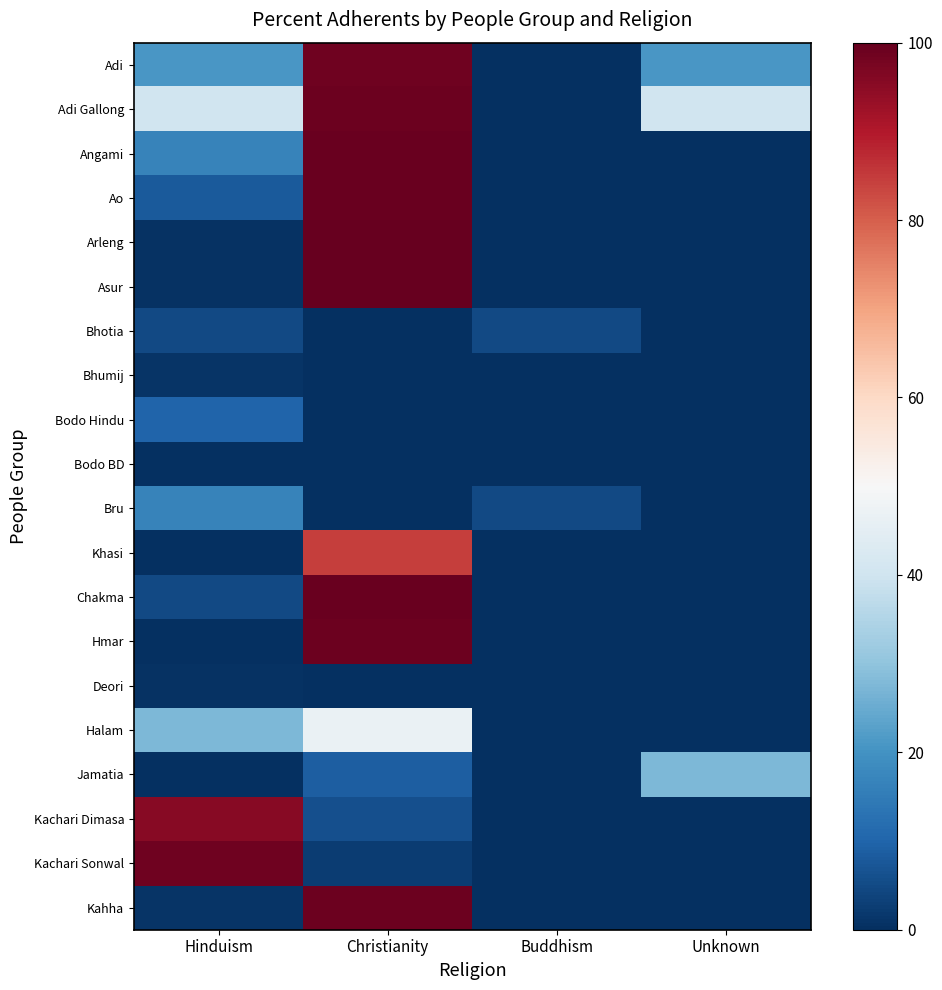

Reading left to right, extract all data points from this chart.

Adi: Hinduism=21.0	Christianity=98.6	Buddhism=0.0	Unknown=21.0
Adi Gallong: Hinduism=40.1	Christianity=99.1	Buddhism=0.0	Unknown=40.1
Angami: Hinduism=16.8	Christianity=99.3	Buddhism=0.0	Unknown=0.0
Ao: Hinduism=8.0	Christianity=99.3	Buddhism=0.0	Unknown=0.0
Arleng: Hinduism=0.7	Christianity=100.0	Buddhism=0.0	Unknown=0.0
Asur: Hinduism=0.8	Christianity=100.0	Buddhism=0.0	Unknown=0.0
Bhotia: Hinduism=4.9	Christianity=0.0	Buddhism=4.9	Unknown=0.0
Bhumij: Hinduism=1.0	Christianity=0.0	Buddhism=0.0	Unknown=0.0
Bodo Hindu: Hinduism=9.9	Christianity=0.0	Buddhism=0.0	Unknown=0.0
Bodo BD: Hinduism=0.0	Christianity=0.0	Buddhism=0.0	Unknown=0.0
Bru: Hinduism=16.7	Christianity=0.0	Buddhism=4.9	Unknown=0.0
Khasi: Hinduism=0.0	Christianity=84.4	Buddhism=0.0	Unknown=0.0
Chakma: Hinduism=4.9	Christianity=99.3	Buddhism=0.0	Unknown=0.0
Hmar: Hinduism=0.0	Christianity=98.9	Buddhism=0.0	Unknown=0.0
Deori: Hinduism=0.5	Christianity=0.0	Buddhism=0.0	Unknown=0.0
Halam: Hinduism=27.4	Christianity=46.7	Buddhism=0.0	Unknown=0.0
Jamatia: Hinduism=0.1	Christianity=8.9	Buddhism=0.0	Unknown=27.4
Kachari Dimasa: Hinduism=95.3	Christianity=6.1	Buddhism=0.0	Unknown=0.0
Kachari Sonwal: Hinduism=98.8	Christianity=2.7	Buddhism=0.0	Unknown=0.0
Kahha: Hinduism=0.9	Christianity=99.2	Buddhism=0.0	Unknown=0.0